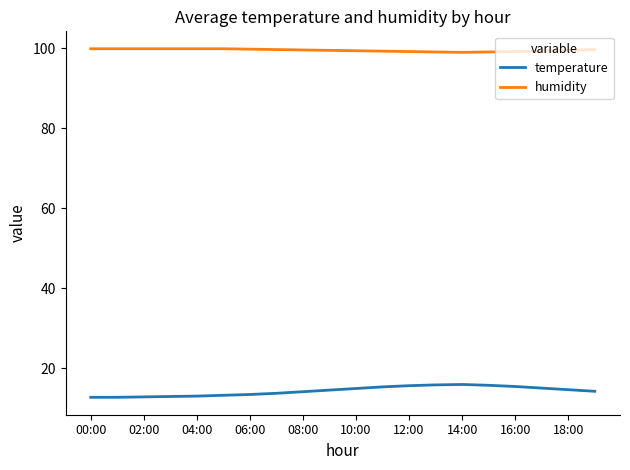

Which series has the largest total across all categories?

humidity